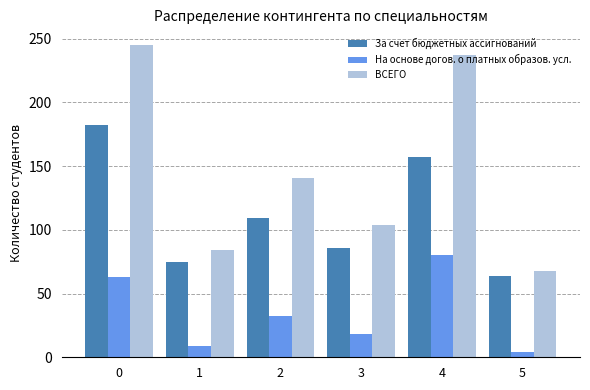

Reading left to right, extract all data points from this chart.

За счет бюджетных ассигнований: 182	75	109	86	157	64
На основе догов. о платных образов. усл.: 63	9	32	18	80	4
ВСЕГО: 245	84	141	104	237	68